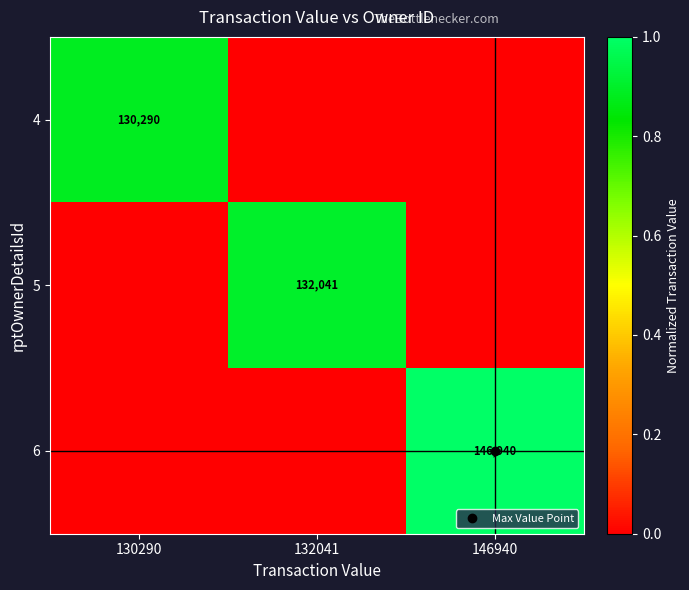

At which category is the sum across all series the highest?

146940